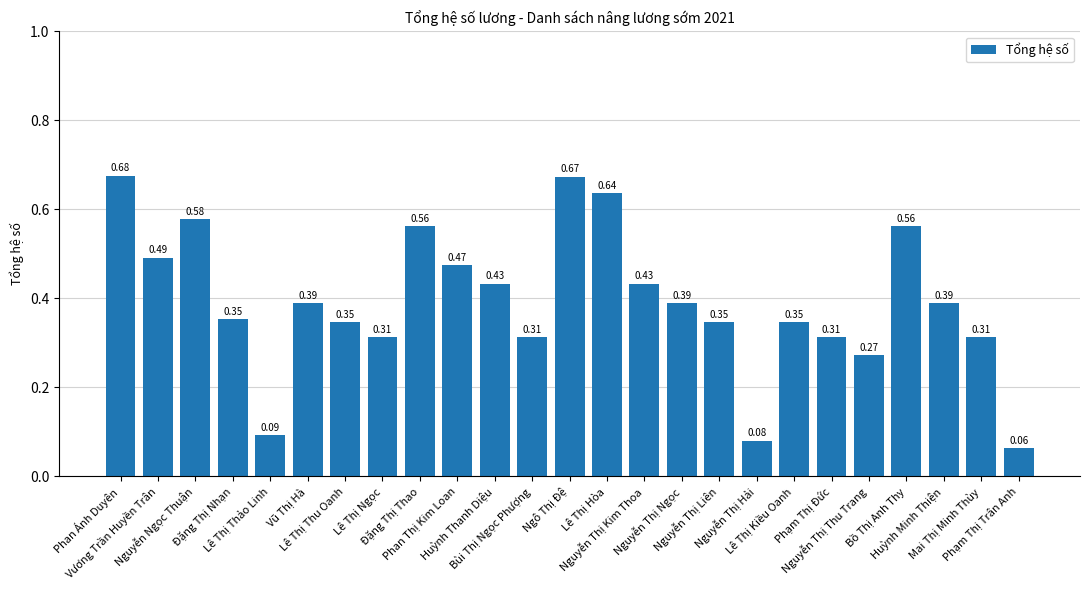

What is the sum of all values?

9.8